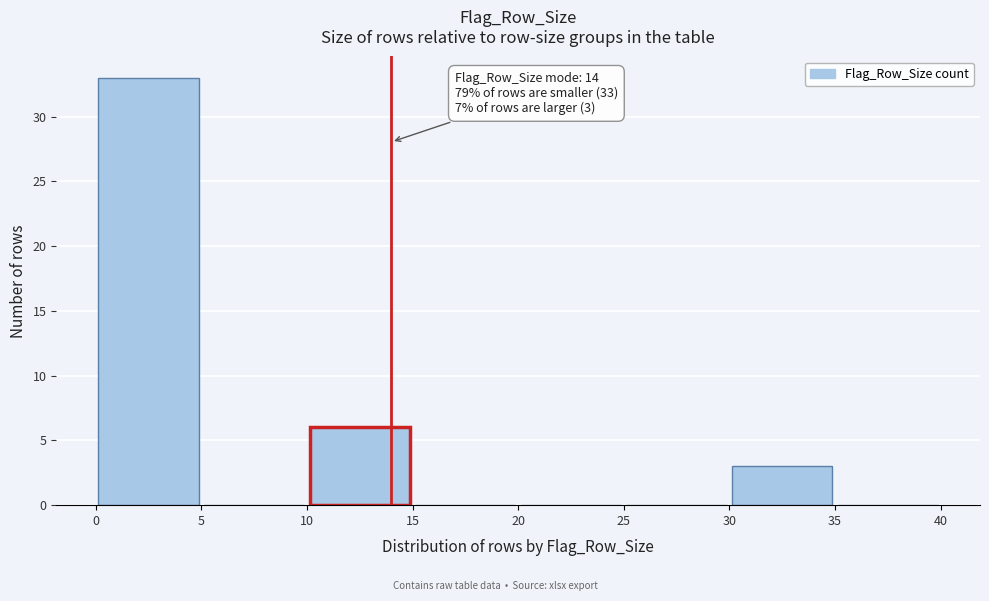

Which range on the x-axis has the tallest bar?

0 to 5